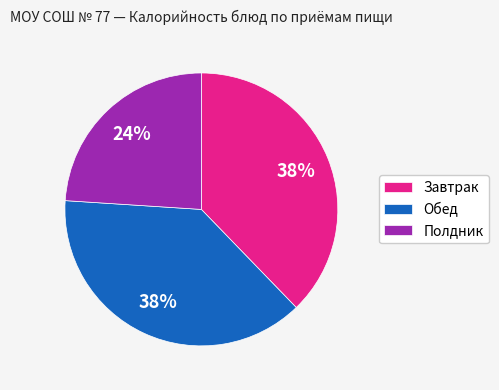

Do Полдник and Завтрак together represent more than half of the pie?

Yes